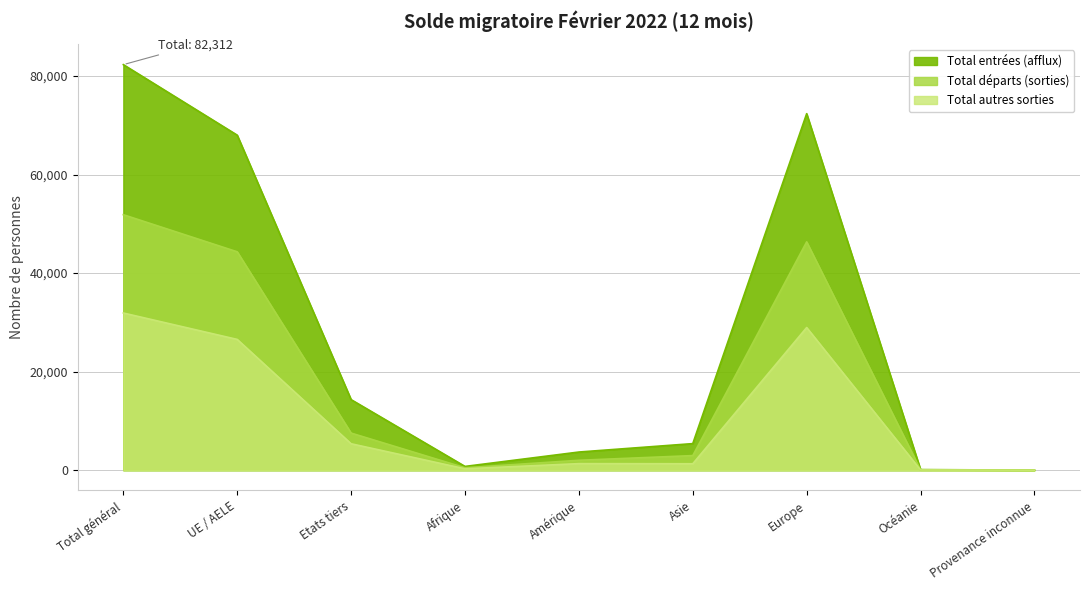

What is the difference between the Total autres sorties values at Total général and Asie?

30598